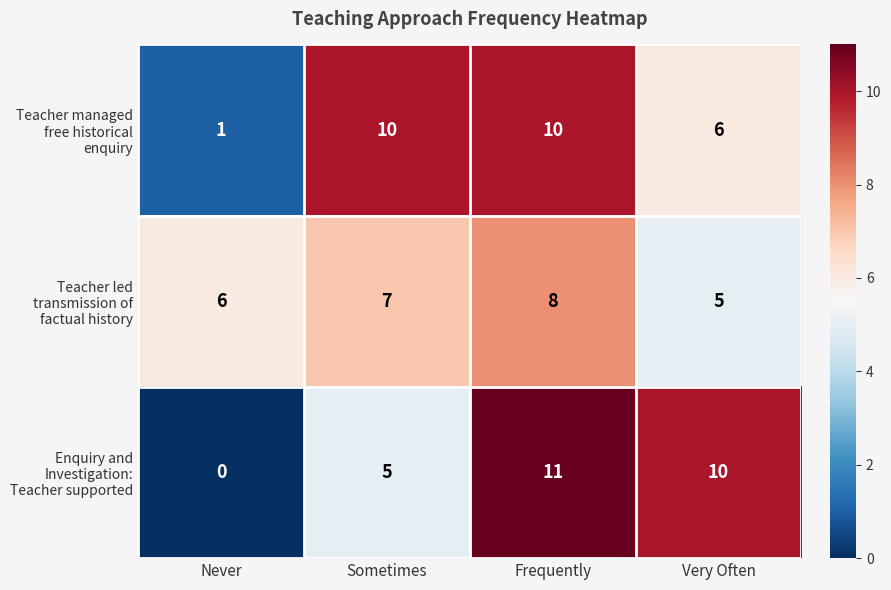

What is the total value across all series at Very Often?

21